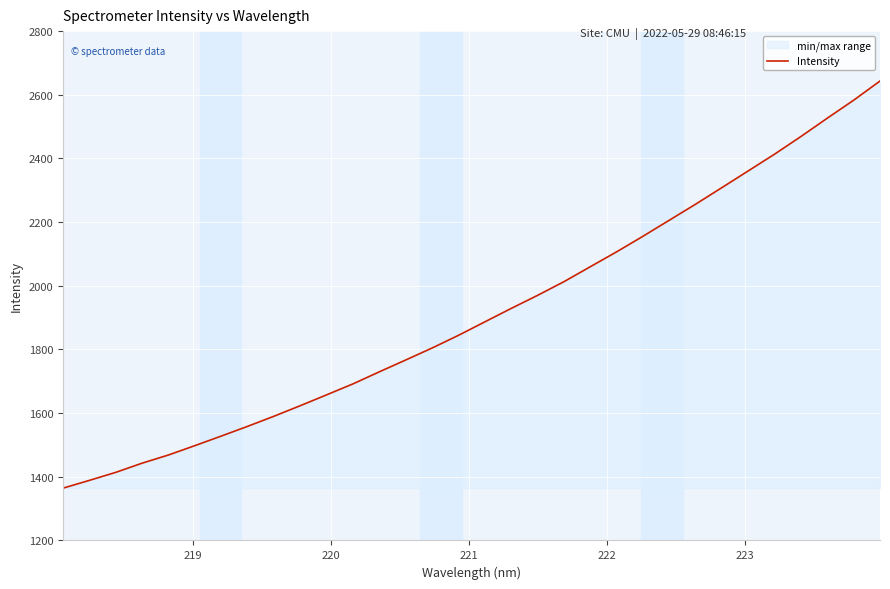

Reading left to right, extract all data points from this chart.

1364.3	1388.8	1414.0	1442.8	1468.6	1497.9	1527.9	1558.6	1590.3	1623.5	1657.7	1692.1	1730.0	1767.1	1804.7	1844.5	1886.9	1929.1	1970.1	2013.0	2060.0	2106.8	2155.7	2206.1	2256.5	2308.7	2361.2	2413.8	2469.2	2526.6	2583.0	2643.2